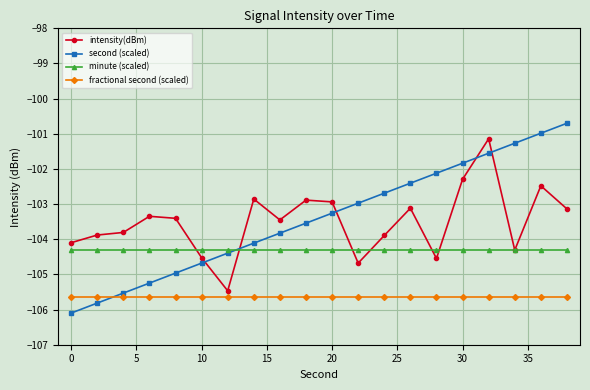

Rank the series by their maximum value, from lowest to highest.

fractional second (scaled), minute (scaled), intensity(dBm), second (scaled)